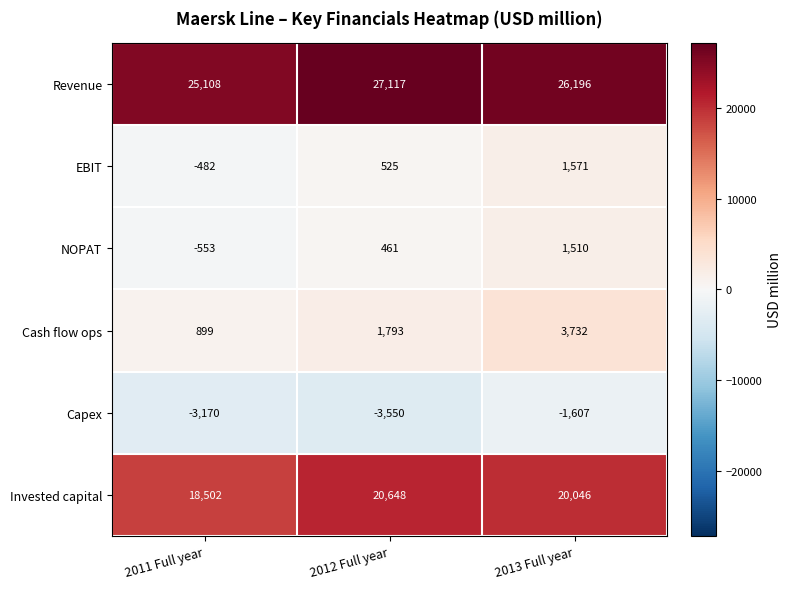

True or false: Capex has a value of -3170 at 2011 Full year.

True